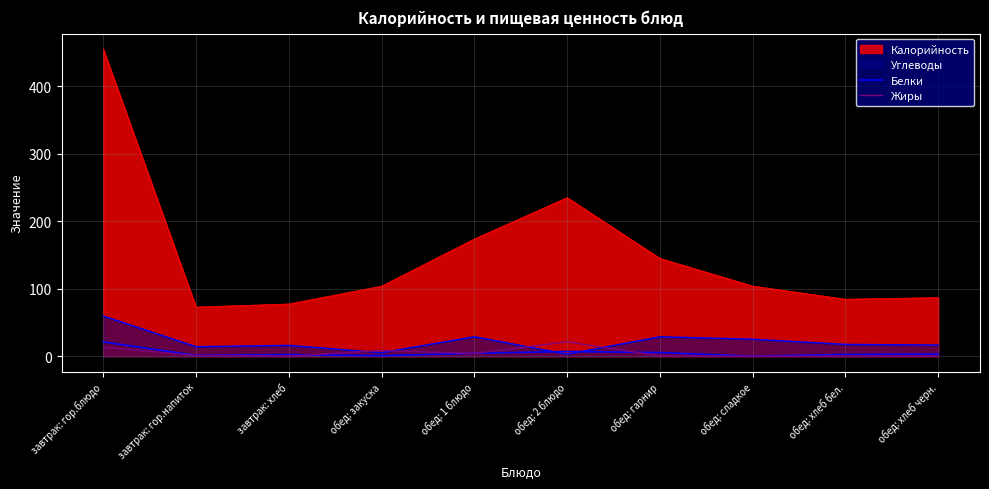

Does the chart display data point markers on the line(s)?

No